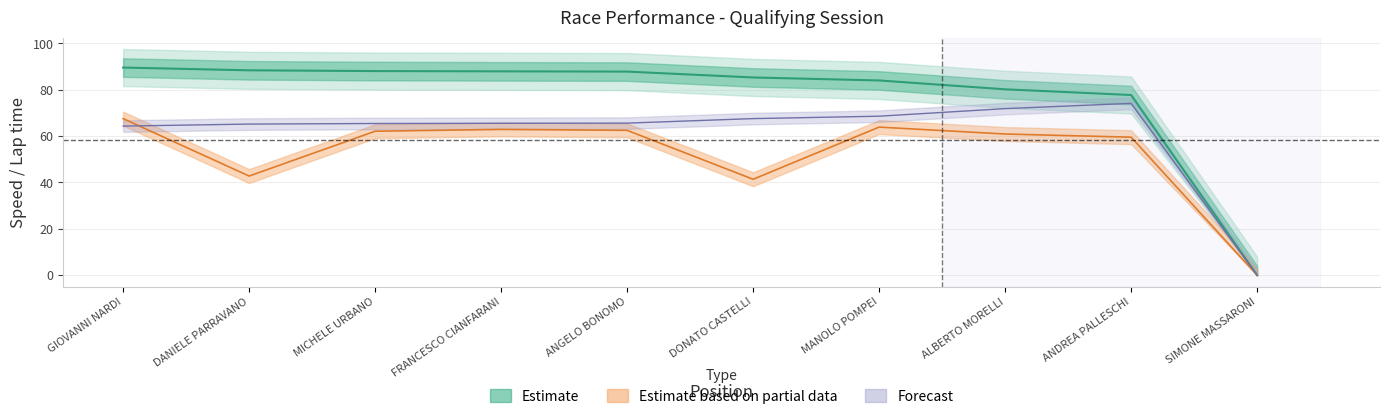

Read the Best Lap time value at FRANCESCO CIANFARANI.

65.5